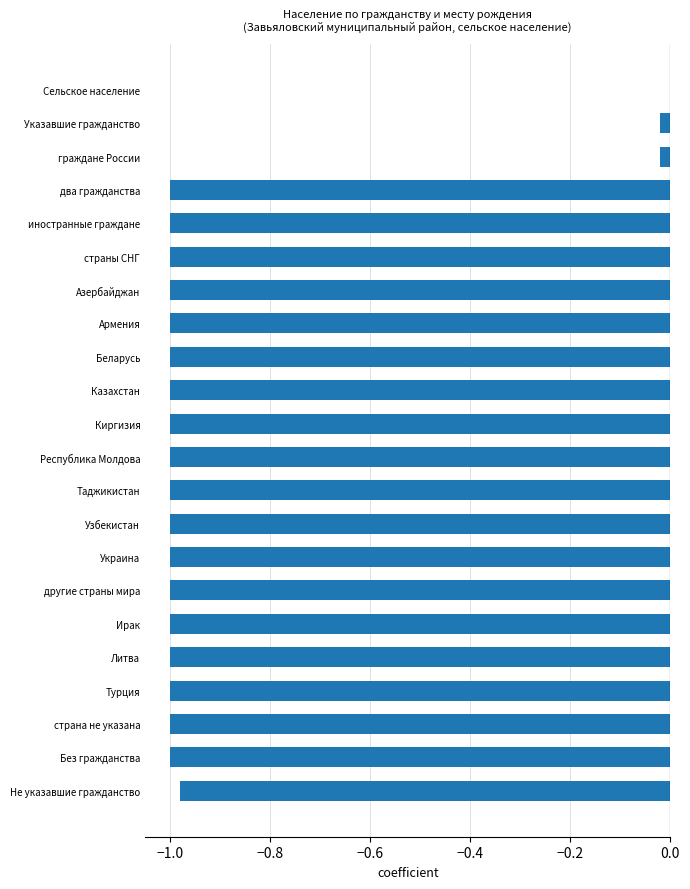

Is it true that the value at Не указавшие гражданство is -1.0?

True